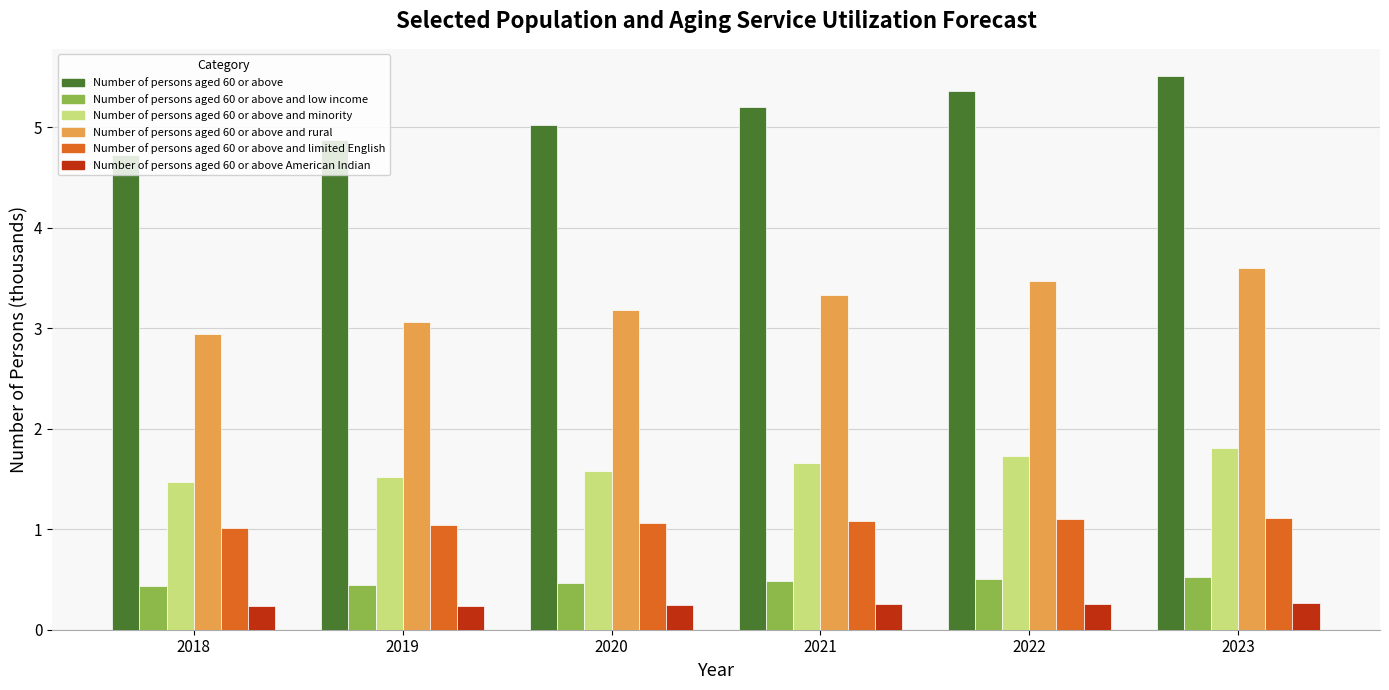

The value of Number of persons aged 60 or above and limited English at 2021 is 1.1. True or false?

True